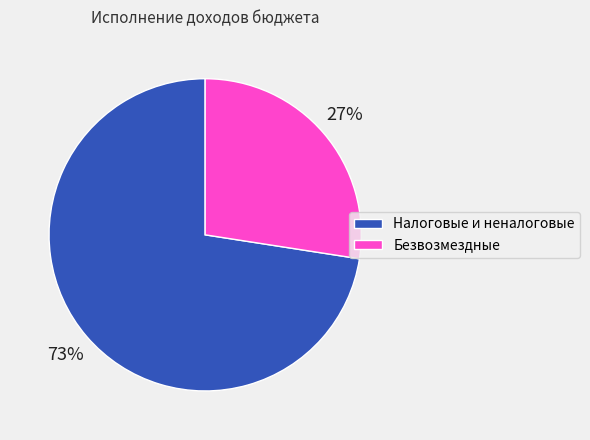

Between Налоговые и неналоговые and Безвозмездные, which is larger?

Налоговые и неналоговые